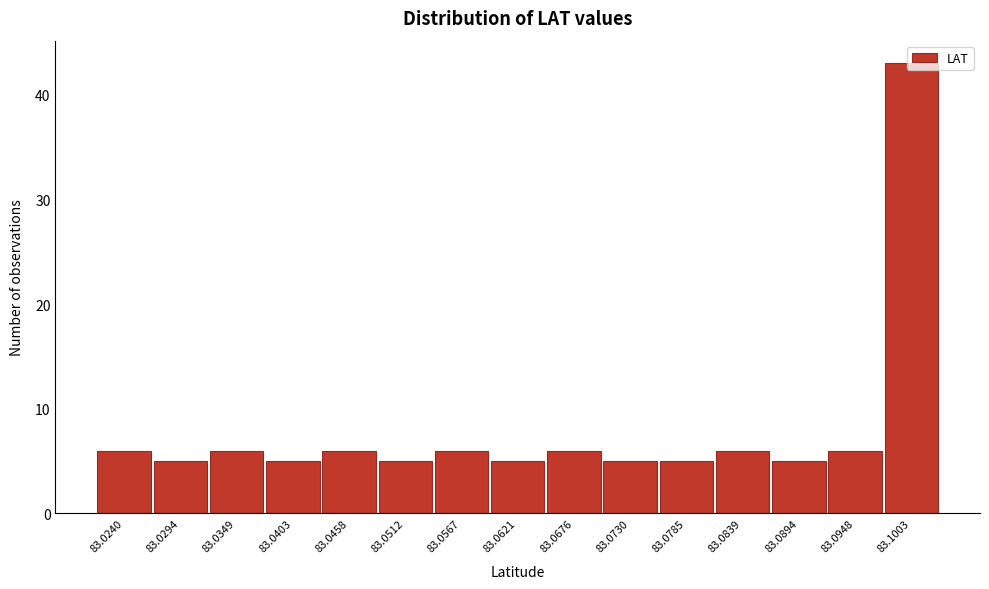

Which label corresponds to the largest value in the chart?

83.1003